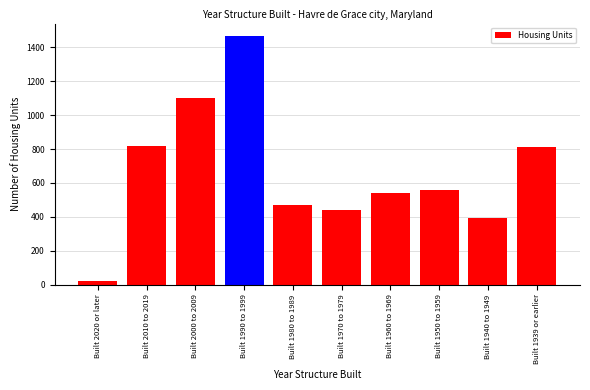

Between Built 1960 to 1969 and Built 1939 or earlier, which is larger?

Built 1939 or earlier